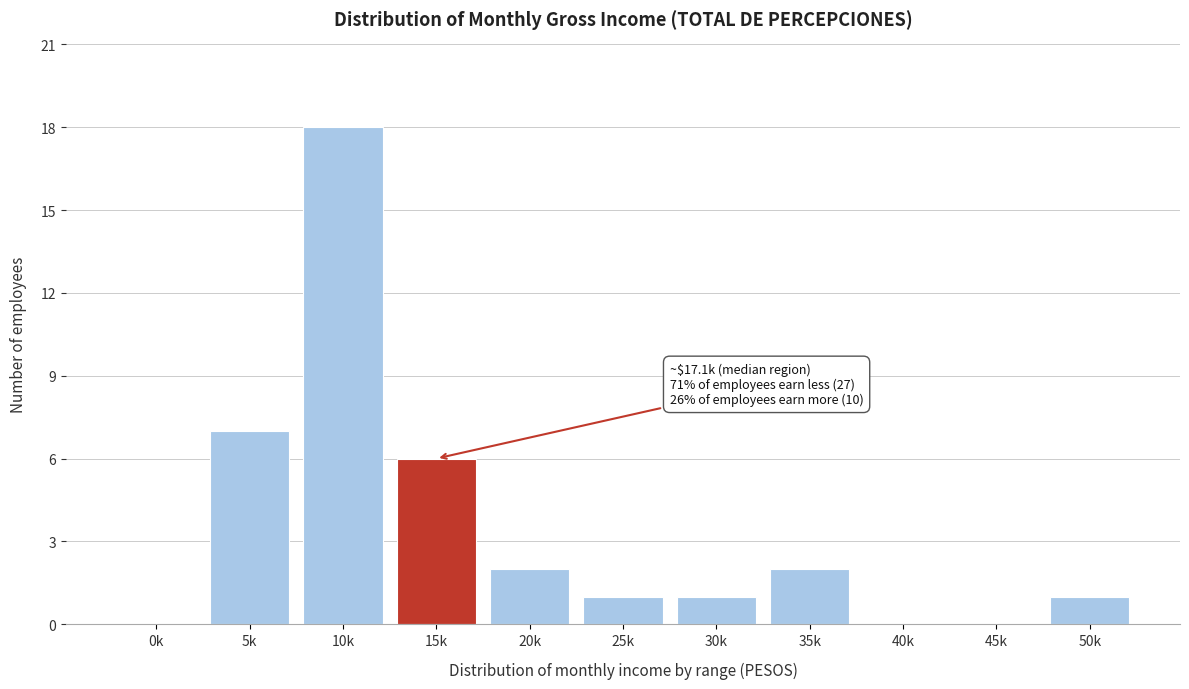

Reading right to left, what are all the values shown in this chart?

50k=1	45k=0	40k=0	35k=2	30k=1	25k=1	20k=2	15k=6	10k=18	5k=7	0k=0